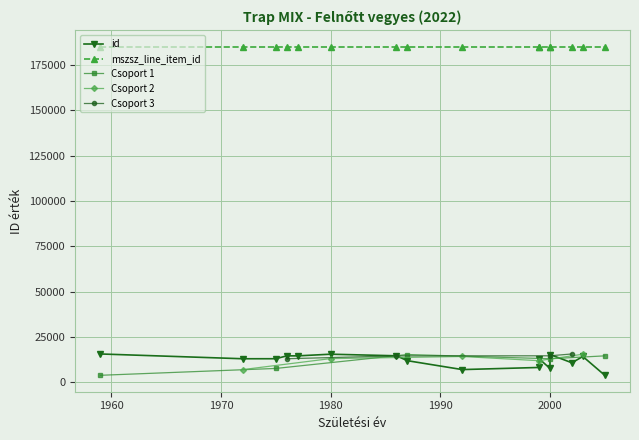

Does the chart display data point markers on the line(s)?

Yes